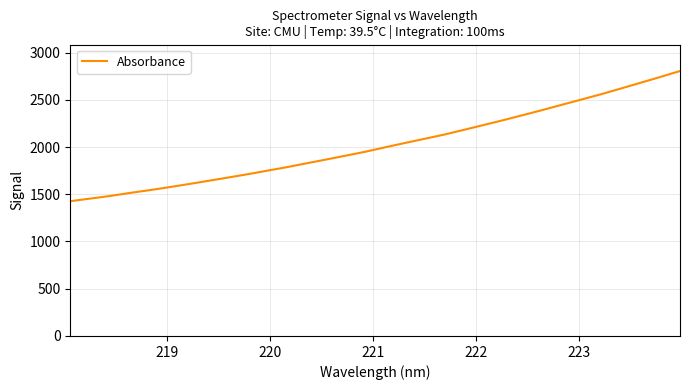

What is the difference between the maximum and minimum values?

1377.7